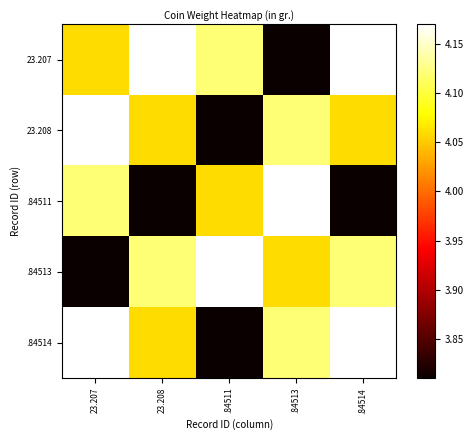

Count the number of categories in the chart.

5